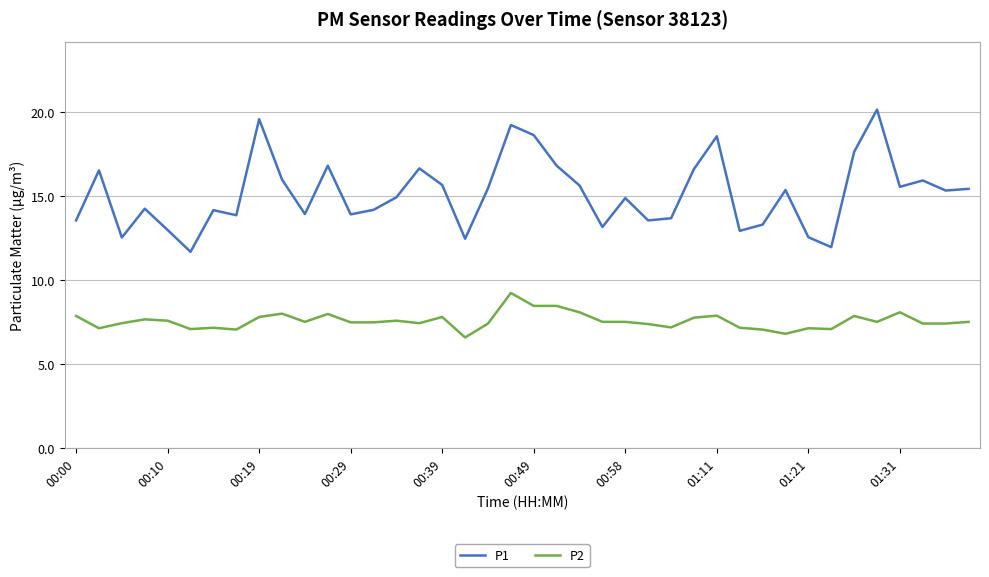

True or false: P1 and P2 cross at least once.

False